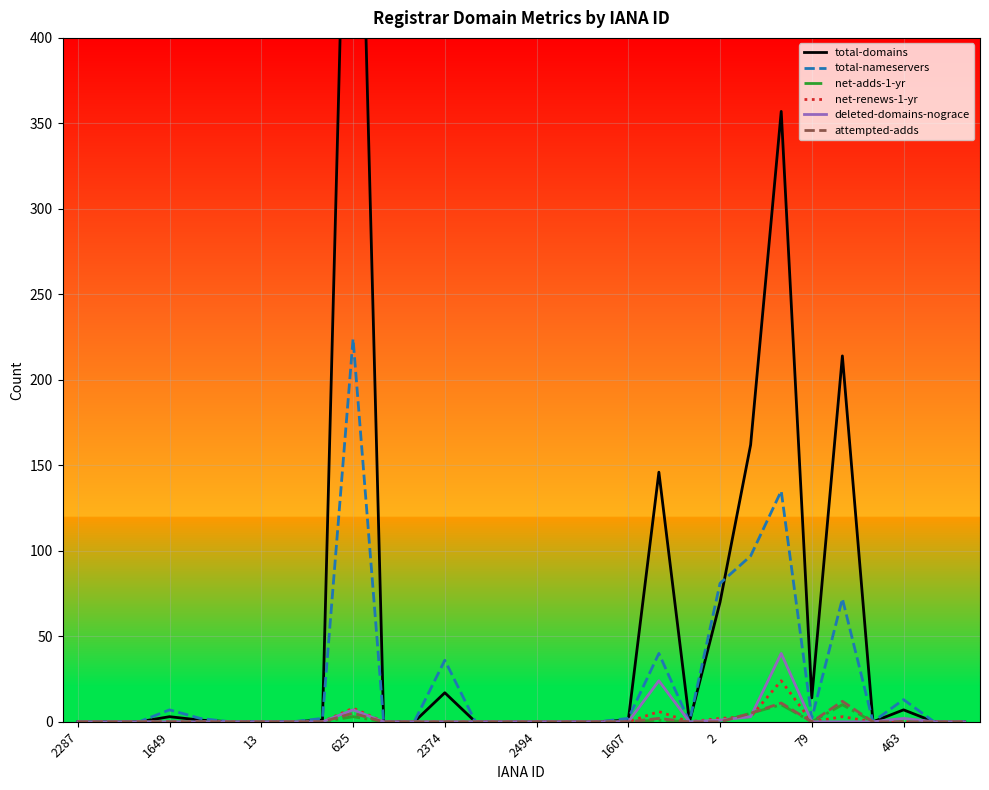

What is the maximum value for total-nameservers?

224